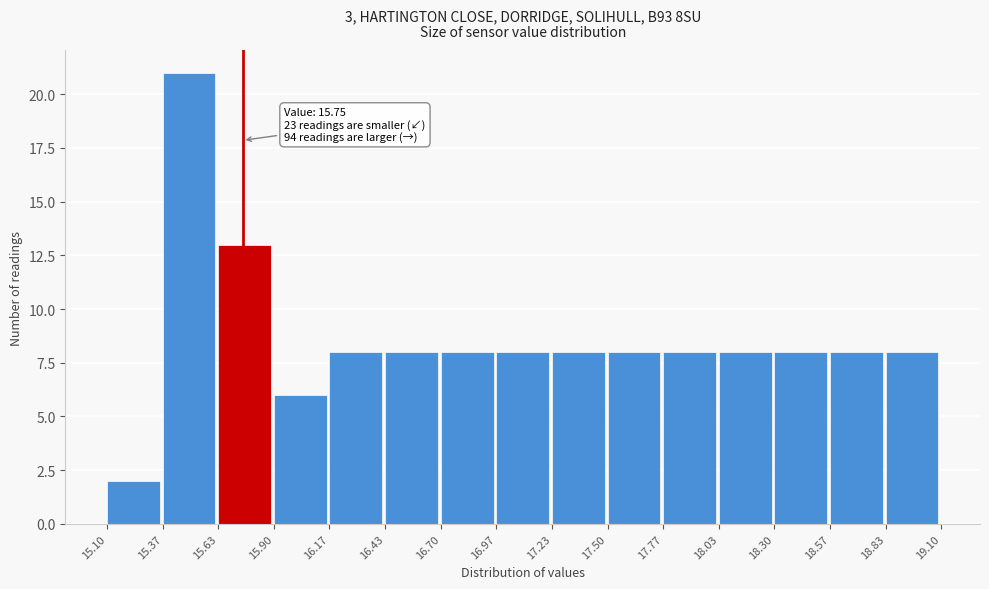

Over which range of the x-axis is the bar tallest?

15.37 to 15.63